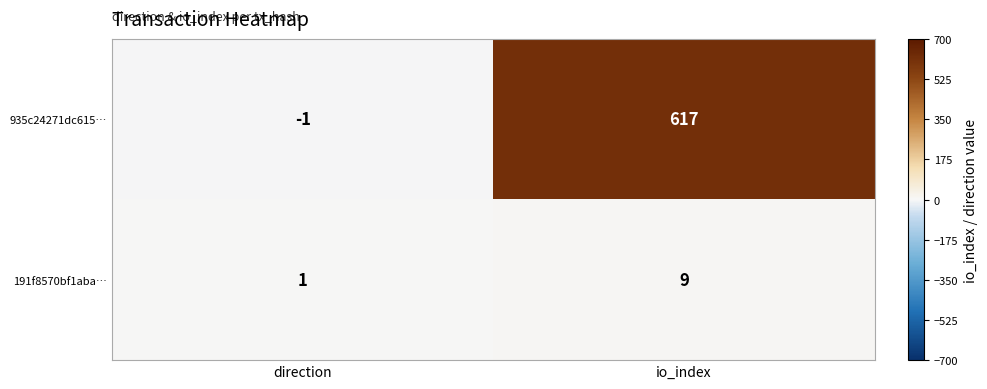

What is the total value across all series at io_index?

626